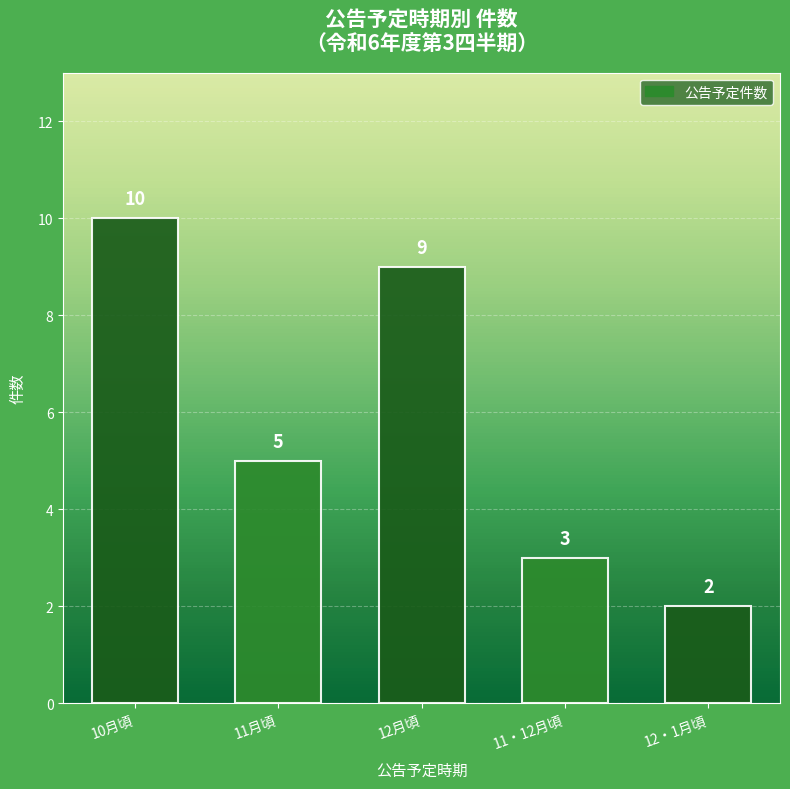

What is the change in value from 10月頃 to 11月頃?

-5